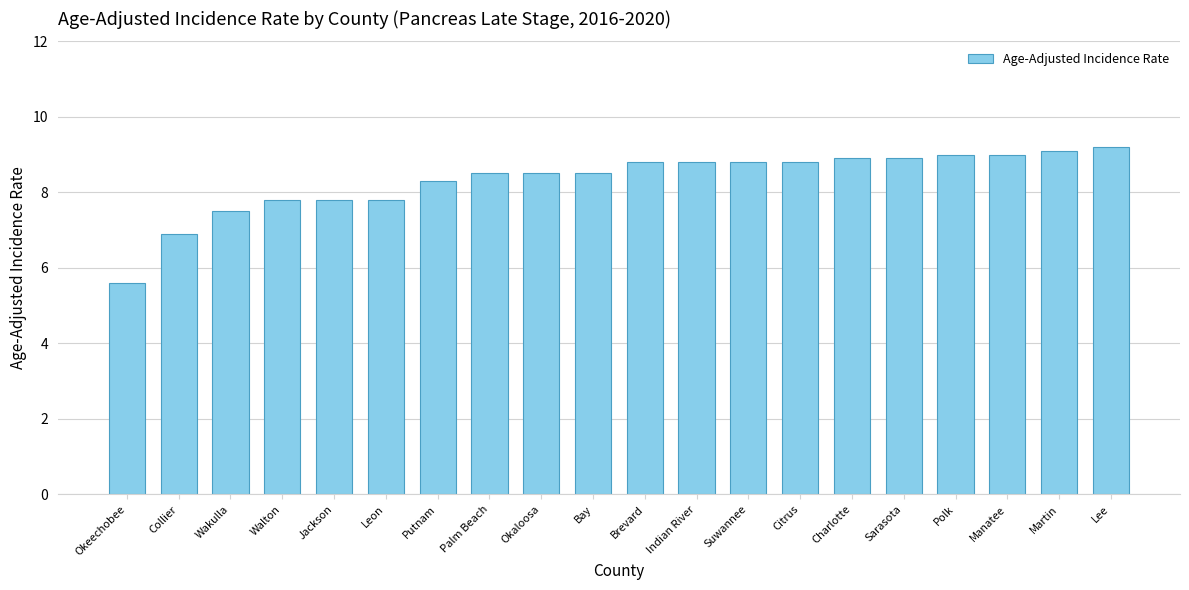

Is it true that the value at Indian River is 8.8?

True